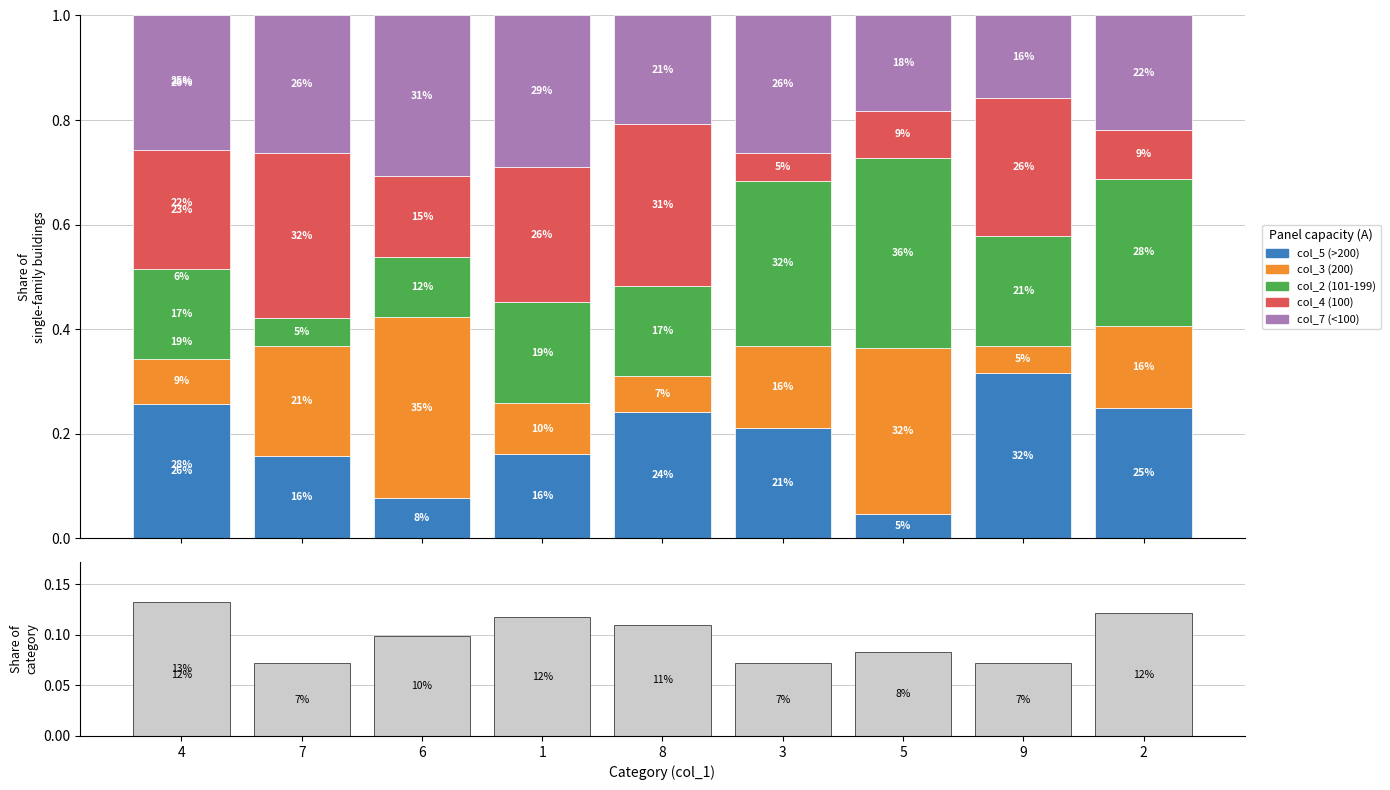

Between 2 and 3, which is larger?

2